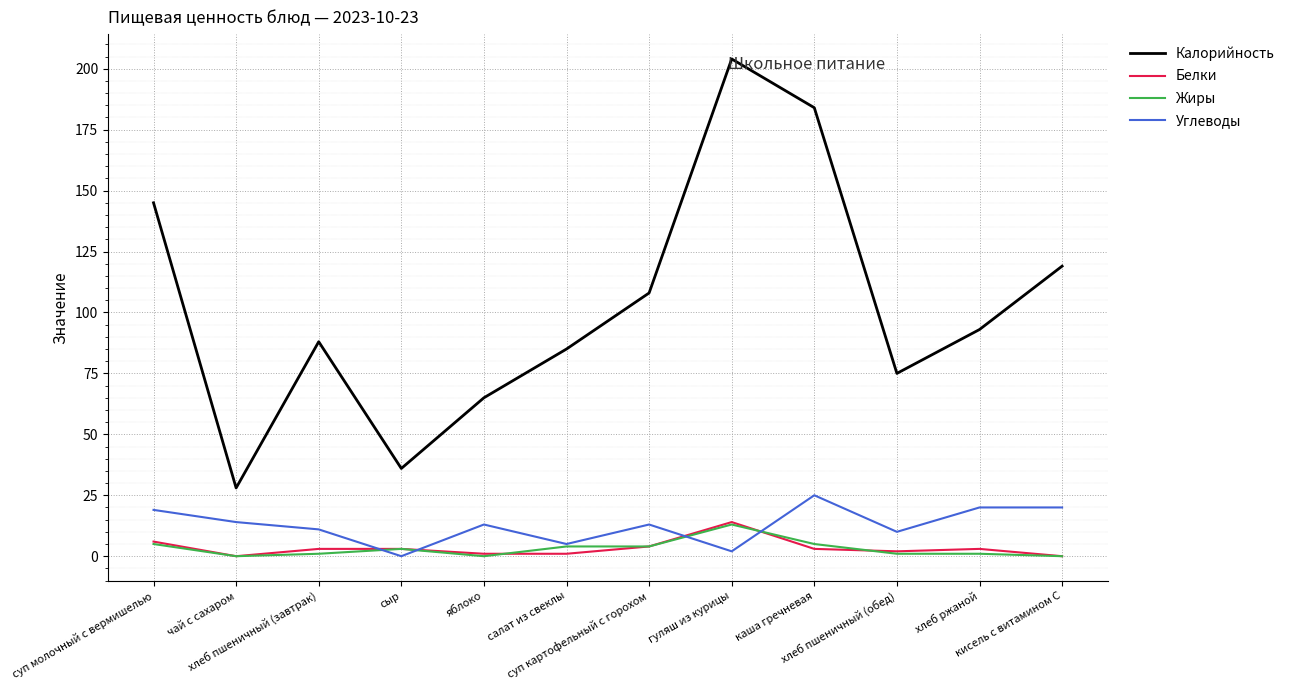

What value does the Калорийность series have at каша гречневая, to the nearest 10?

180